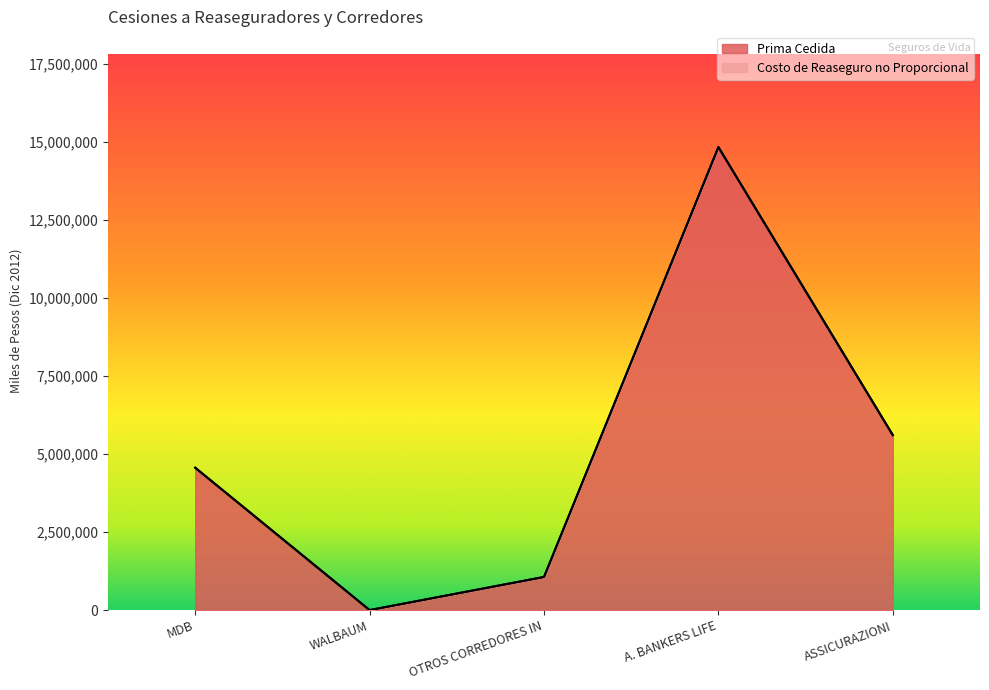

True or false: the data shows 4559669 at MDB.

True